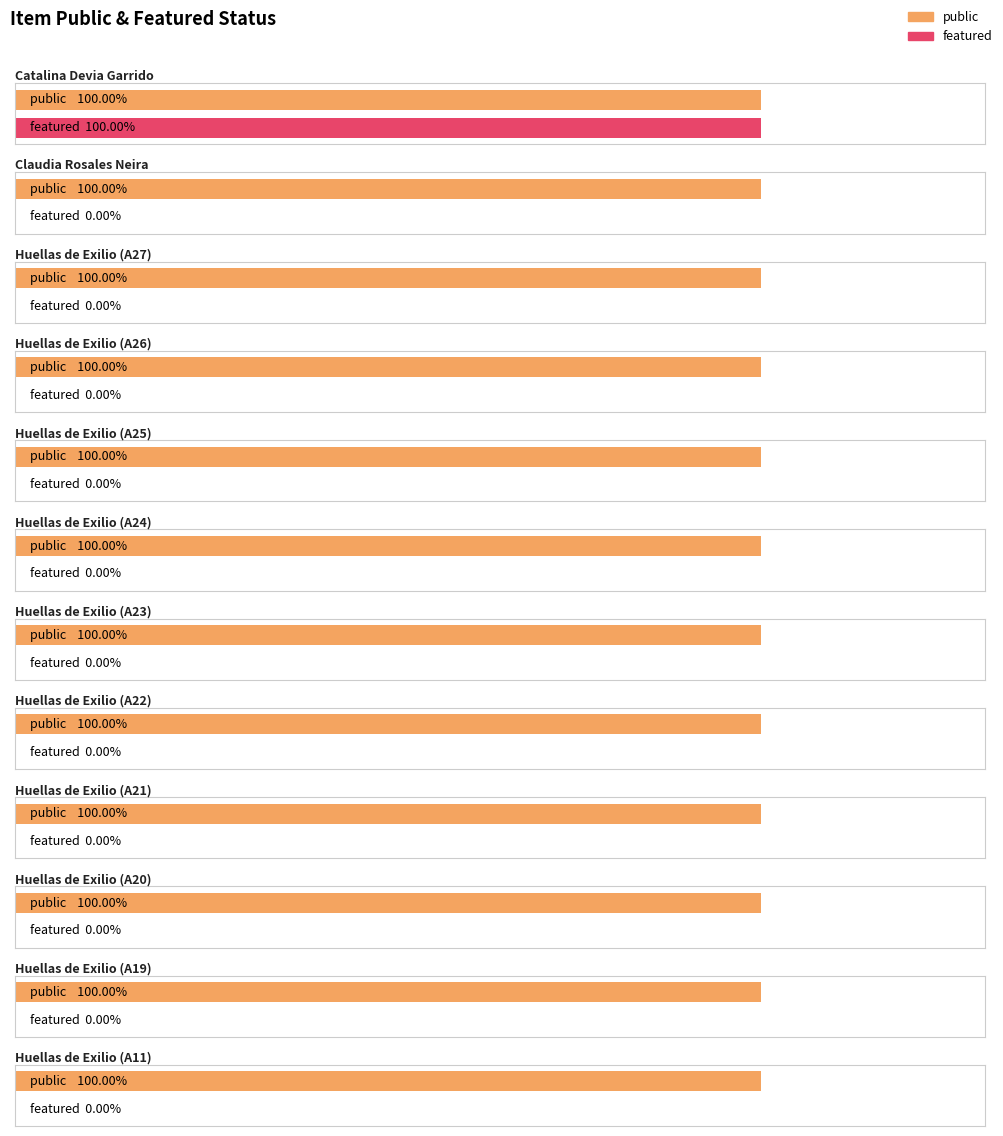

At how many categories does at least one series exceed 0?

12